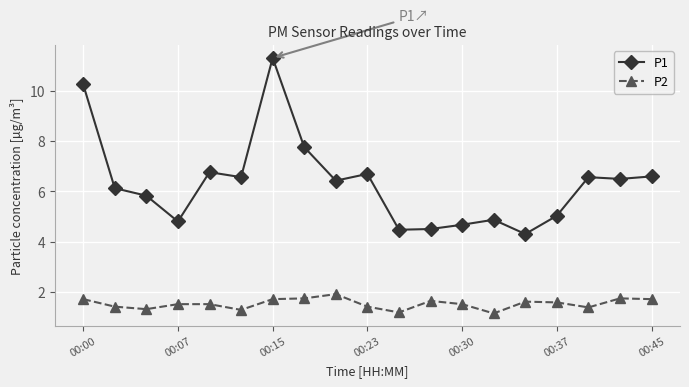

Rank the series by their average value, from lowest to highest.

P2, P1